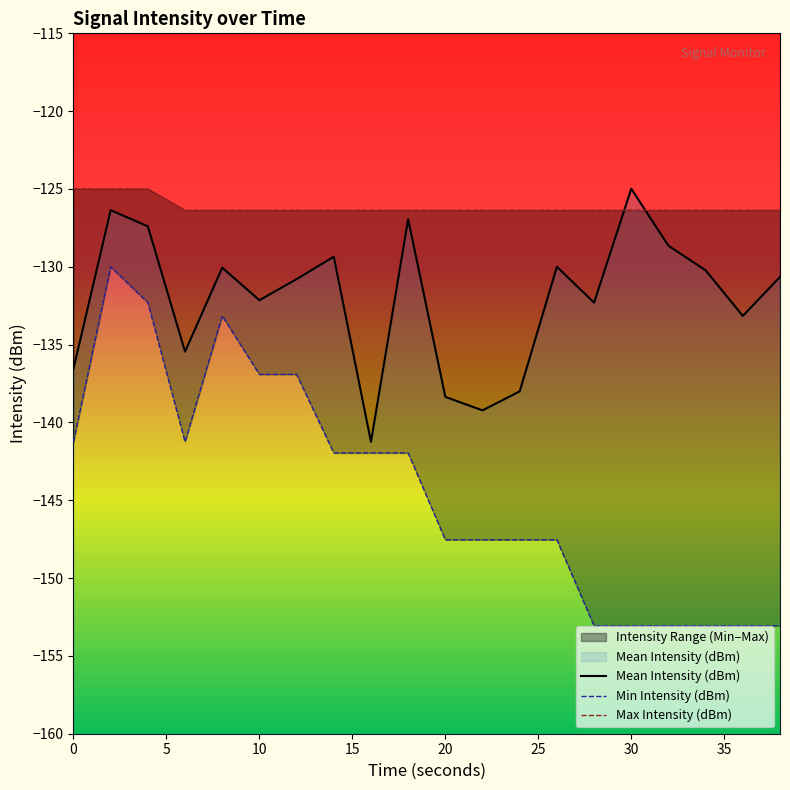

What is the lowest value of the Mean Intensity (dBm) series?

-141.2